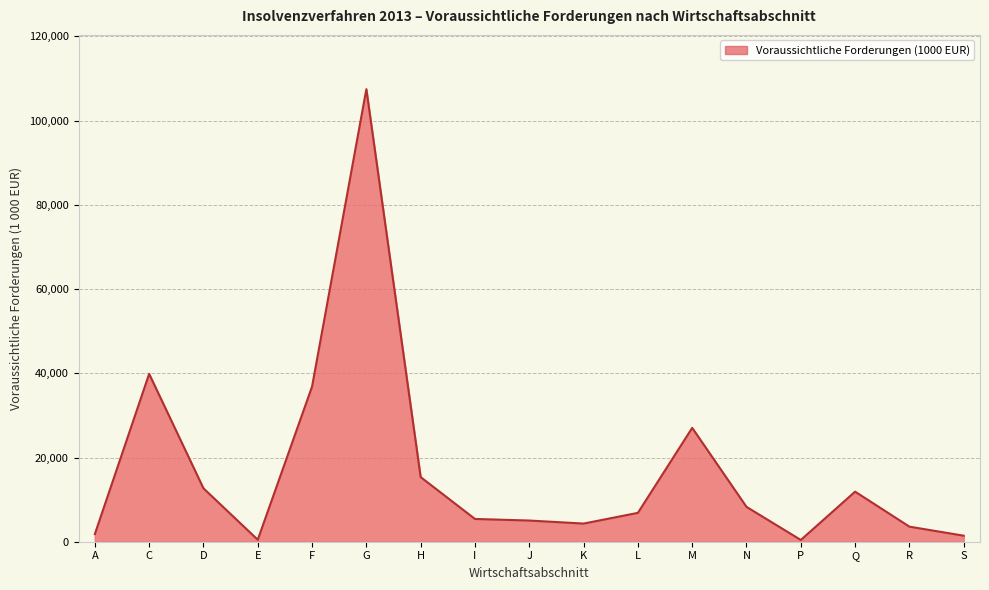

What is the approximate value at H?

15343